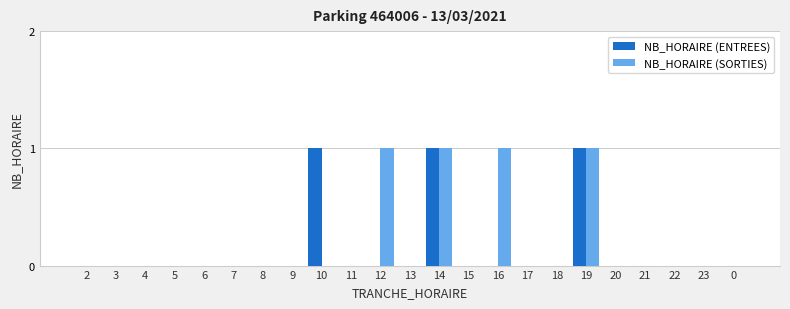

Count the number of data series in this chart.

2